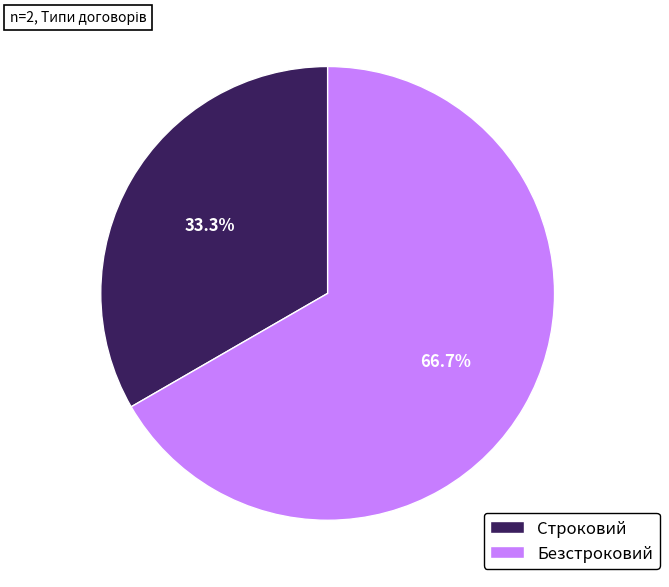

To the nearest percent, what is the difference between the largest and smallest slice percentages?

33%